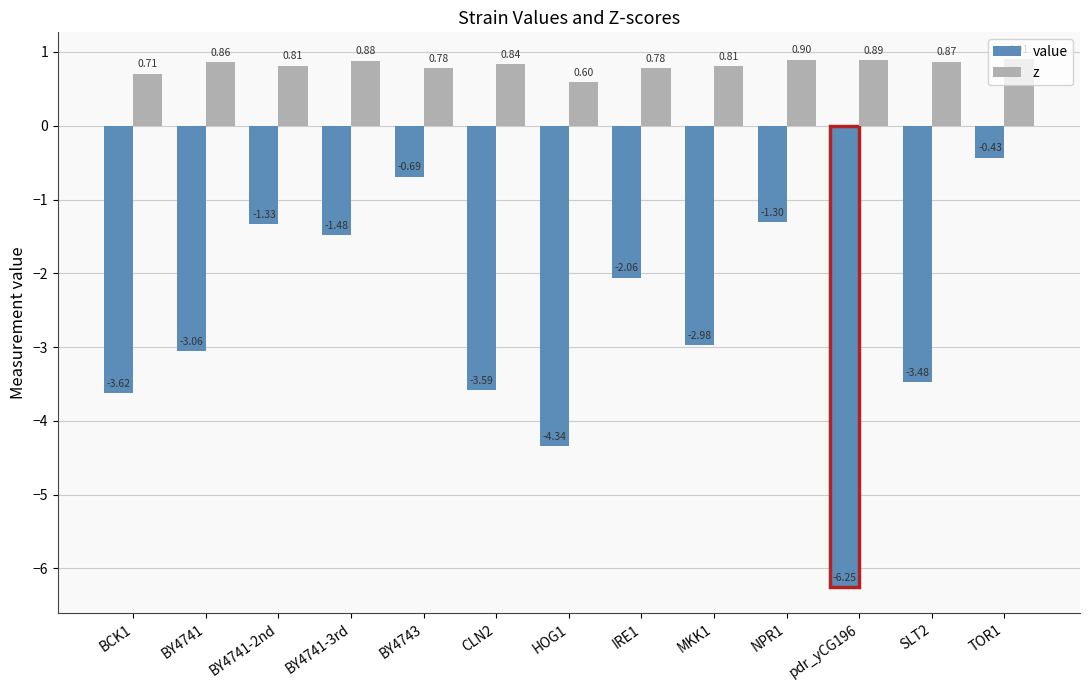

Rank the series by their average value, from lowest to highest.

value, z